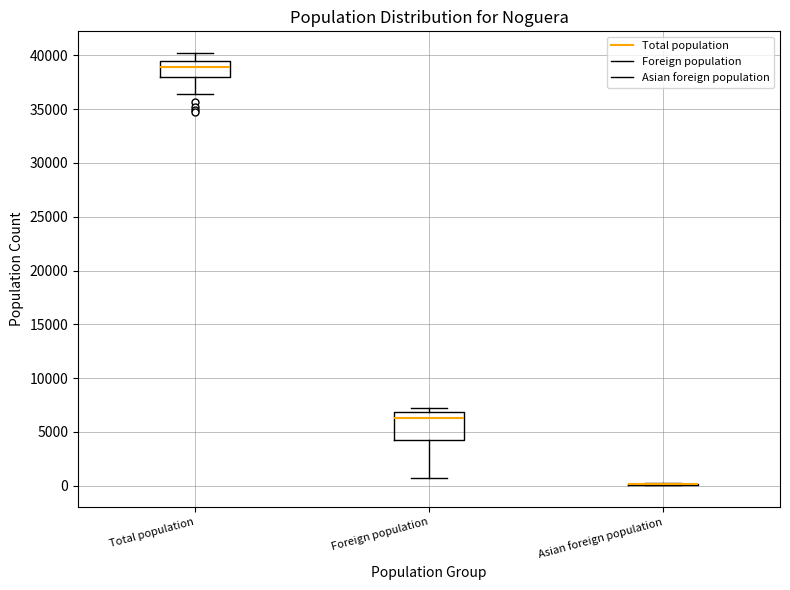

Where does the median line of the box for Total population sit on the y-axis? The values are not printed on the chart, so give them approximately, as read against the axis.

39000